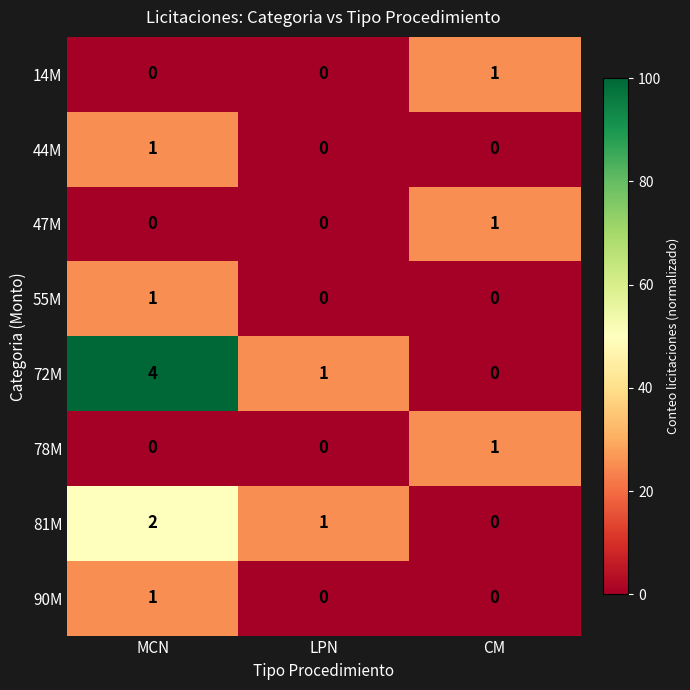

How many values in the 47M series exceed 0?

1